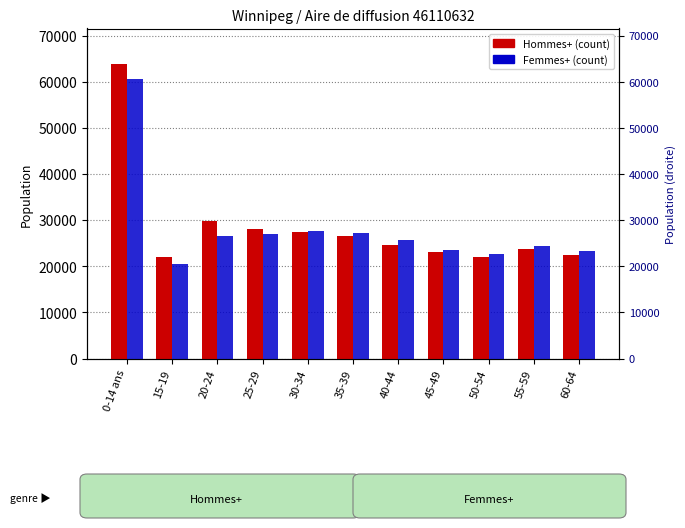

What is the difference between the second highest and minimum values in the Femmes+ (Winnipeg) series?

7145